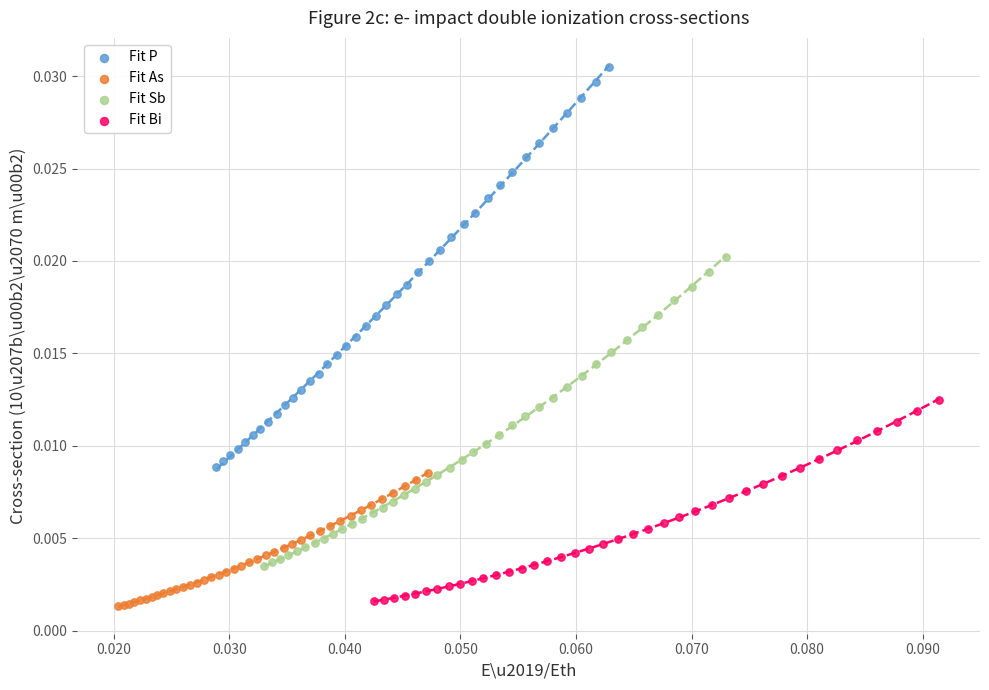

What are all the series names shown in the legend?

Fit P, Fit As, Fit Sb, Fit Bi